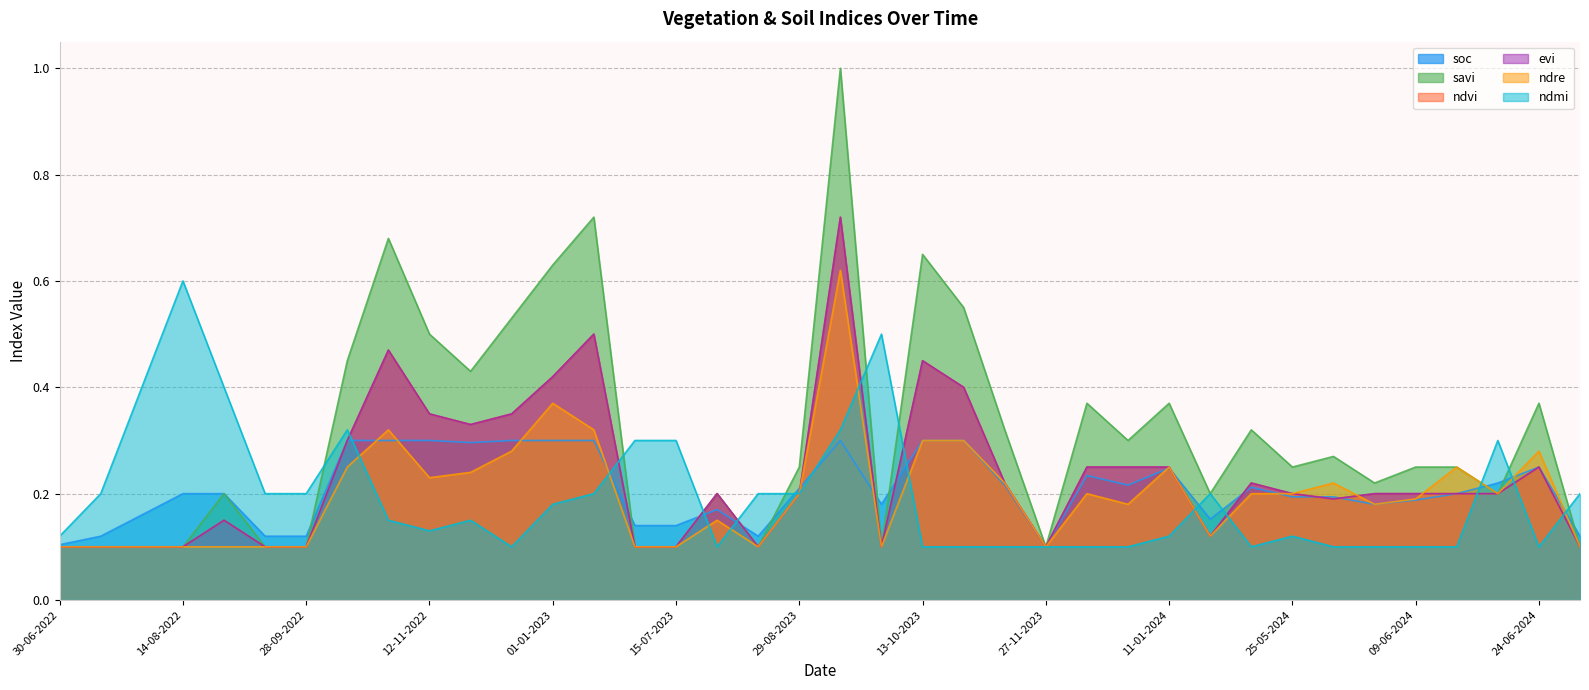

Read the ndmi value at 15-07-2022.

0.2